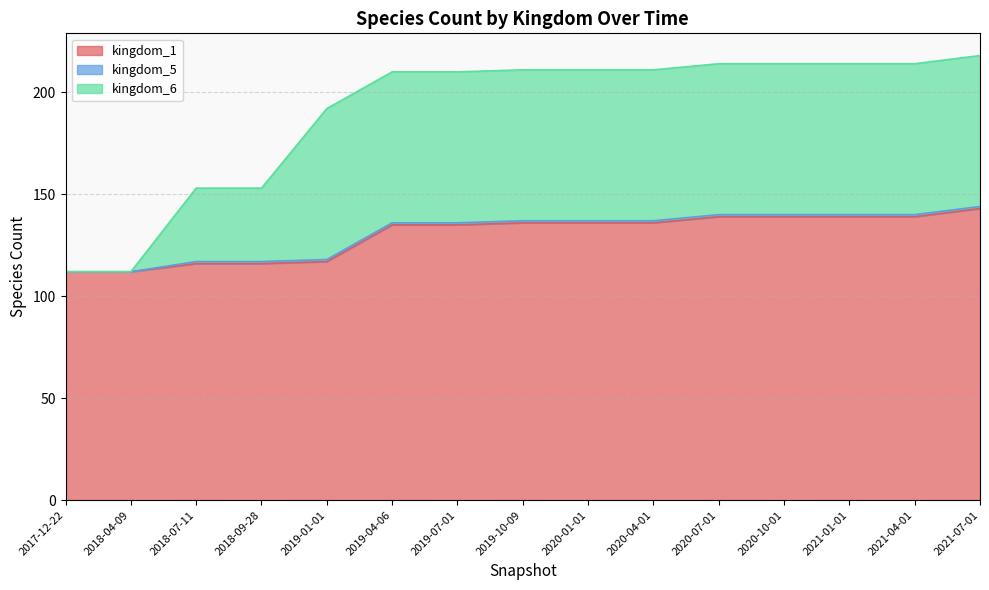

How many values in the kingdom_1 series are below 136?

7